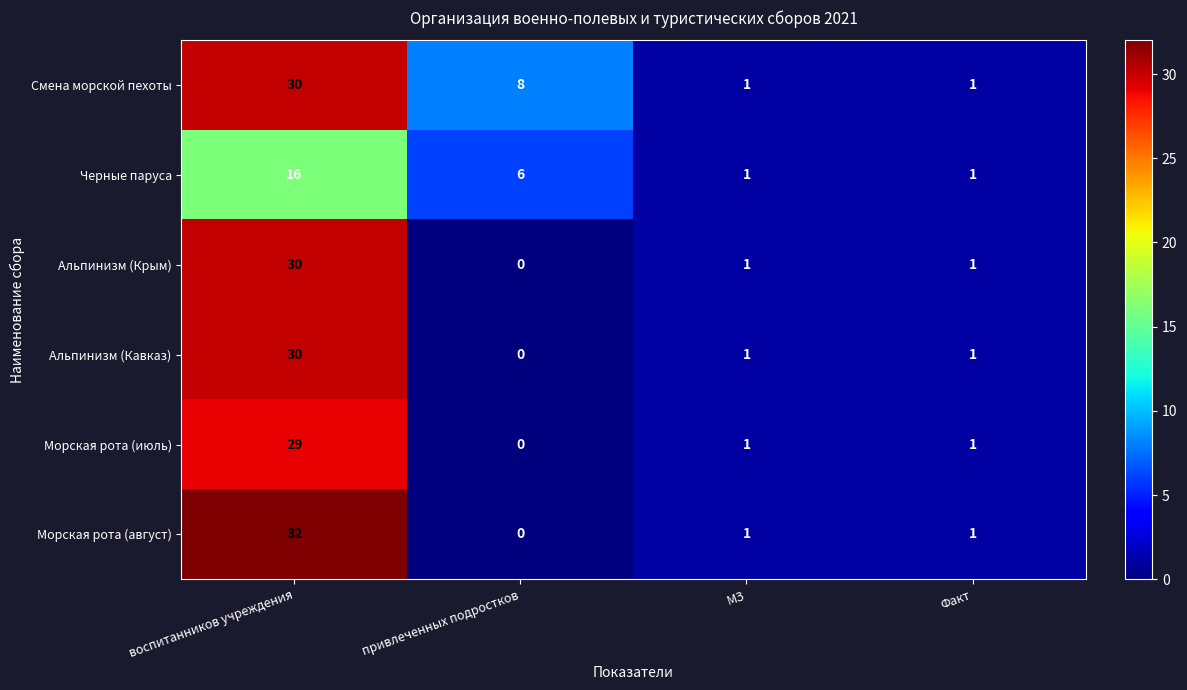

Is it true that Смена морской пехоты equals 8 at воспитанников учреждения?

False